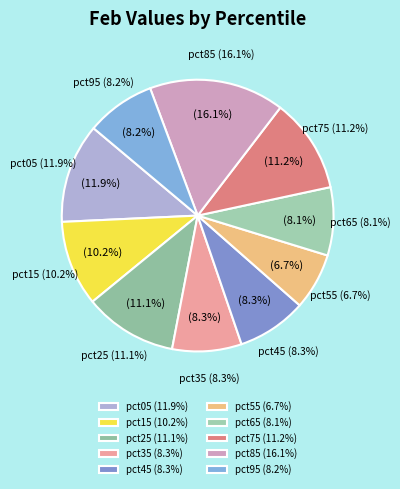

True or false: pct45 accounts for 8% of the total.

True